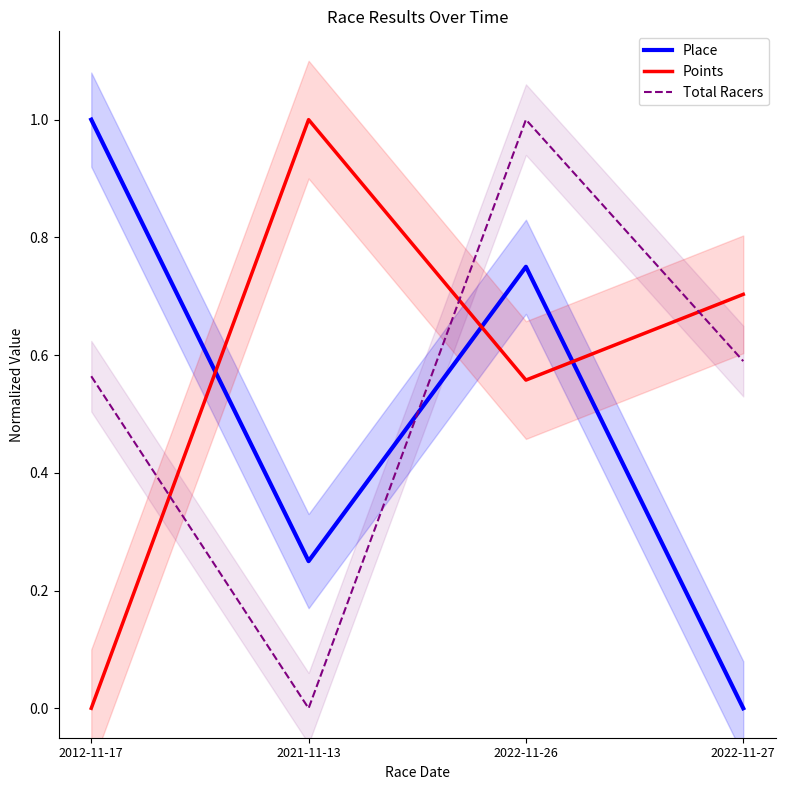

What is the spread (max minus min) of values at 2021-11-13?

1.0